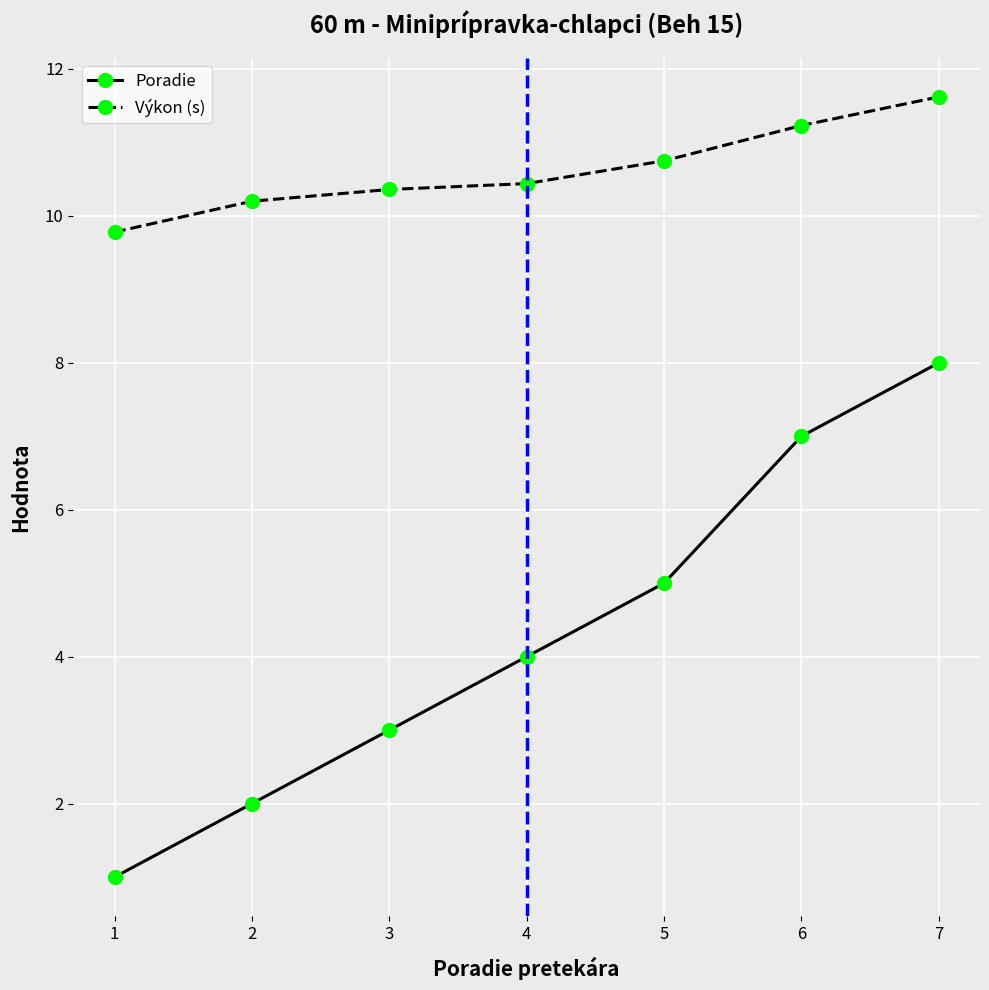

Reading left to right, list all the values displayed in this chart.

Poradie: 1.0	2.0	3.0	4.0	5.0	7.0	8.0
Výkon (s): 9.8	10.2	10.4	10.4	10.8	11.2	11.6